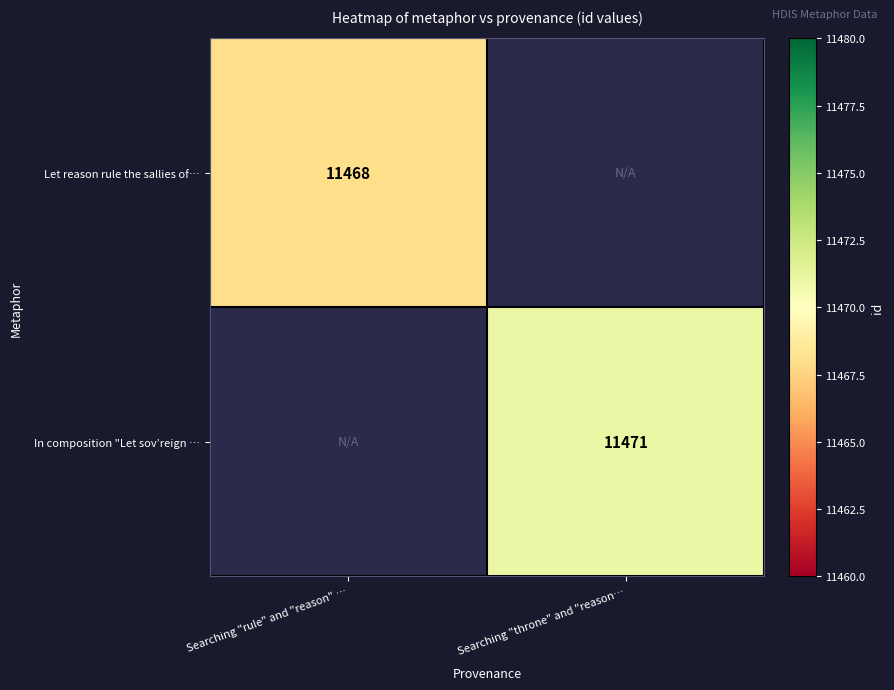

The value of In composition "Let sov’reign … at Searching "throne" and "reason… is 16334. True or false?

False